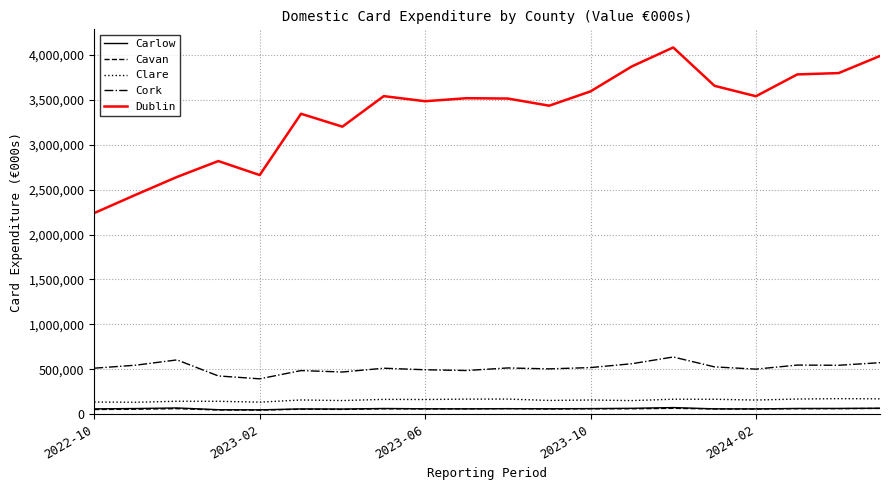

Which series has the largest total across all categories?

Dublin